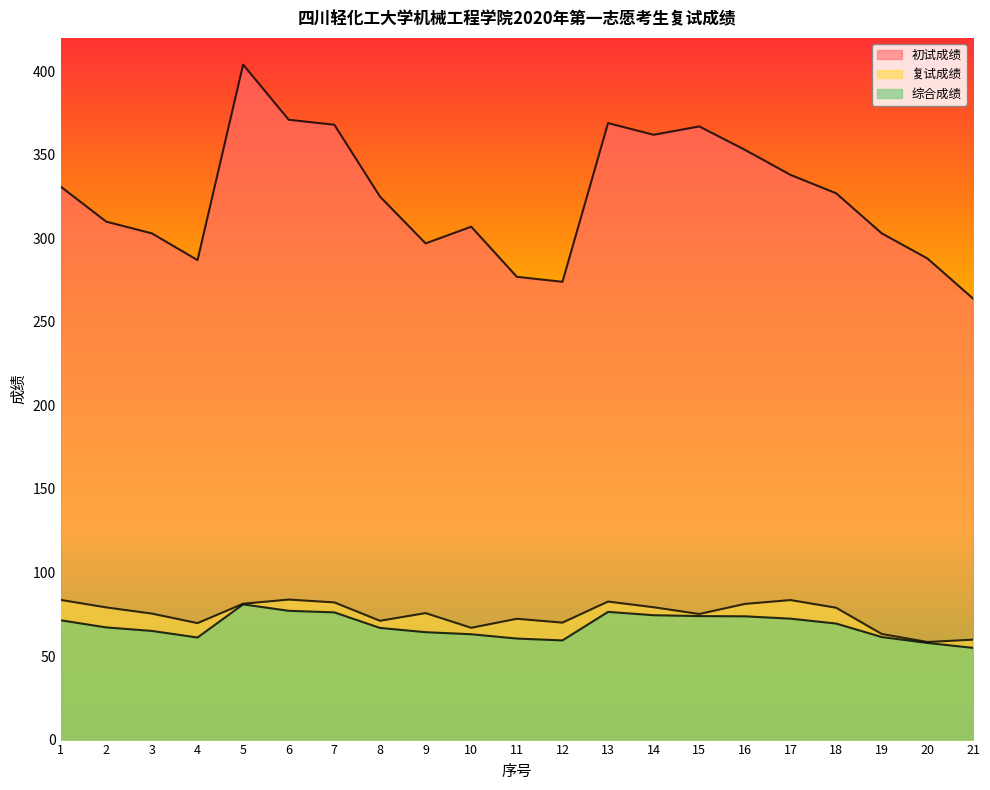

Rank the series at 16 from highest to lowest value.

初试成绩, 复试成绩, 综合成绩